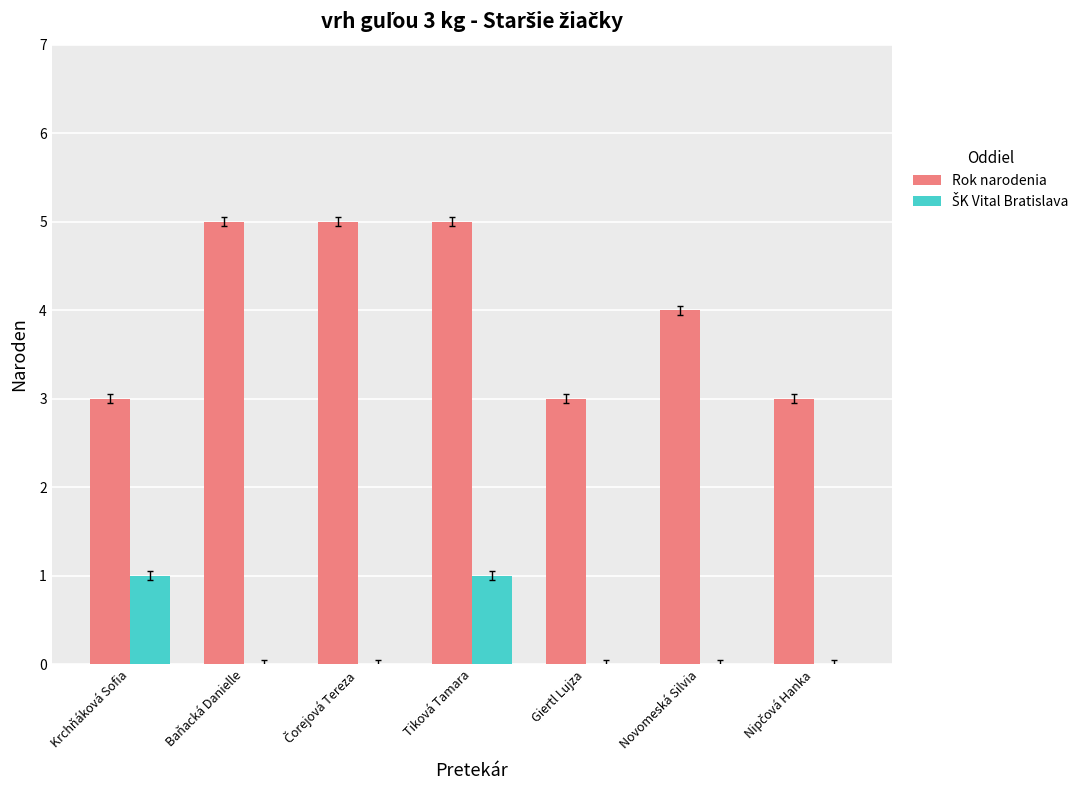

Which series has the largest total across all categories?

Rok narodenia